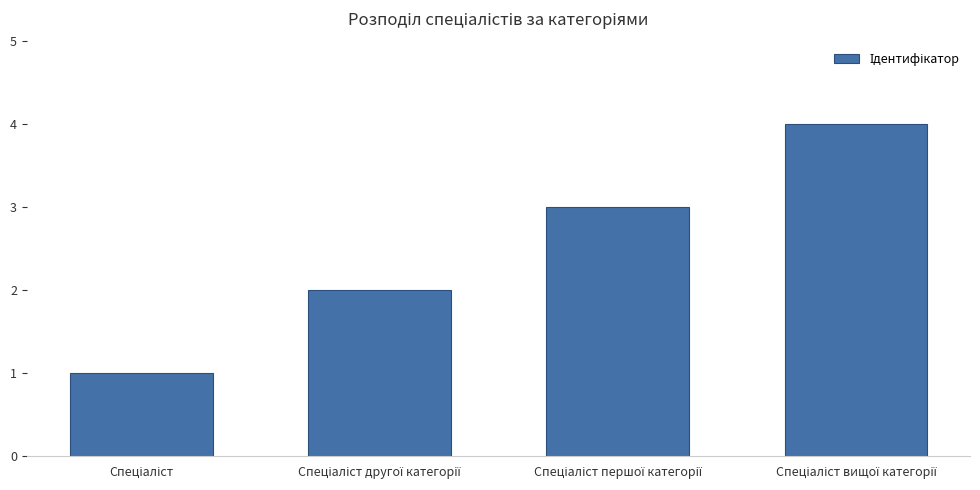

What is the difference between the second highest and minimum values?

2